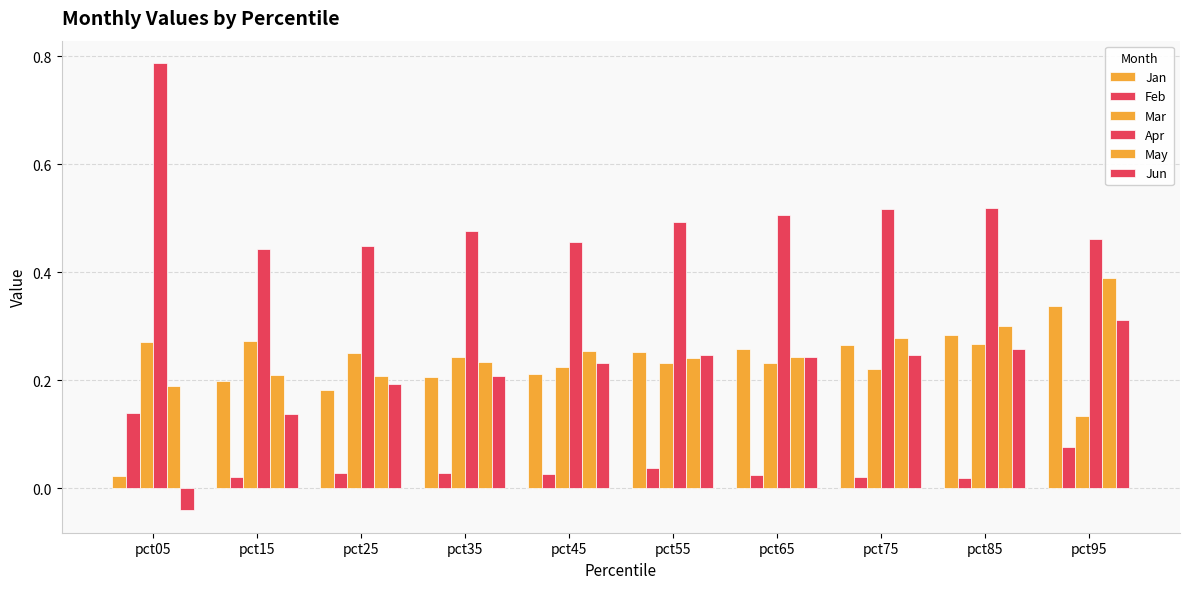

Which category has the lowest value in the Apr series?

pct15